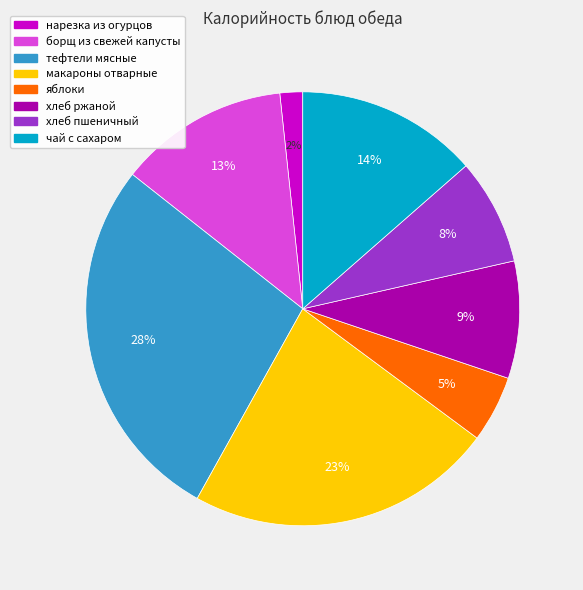

Do хлеб ржаной and нарезка из огурцов together represent more than half of the pie?

No